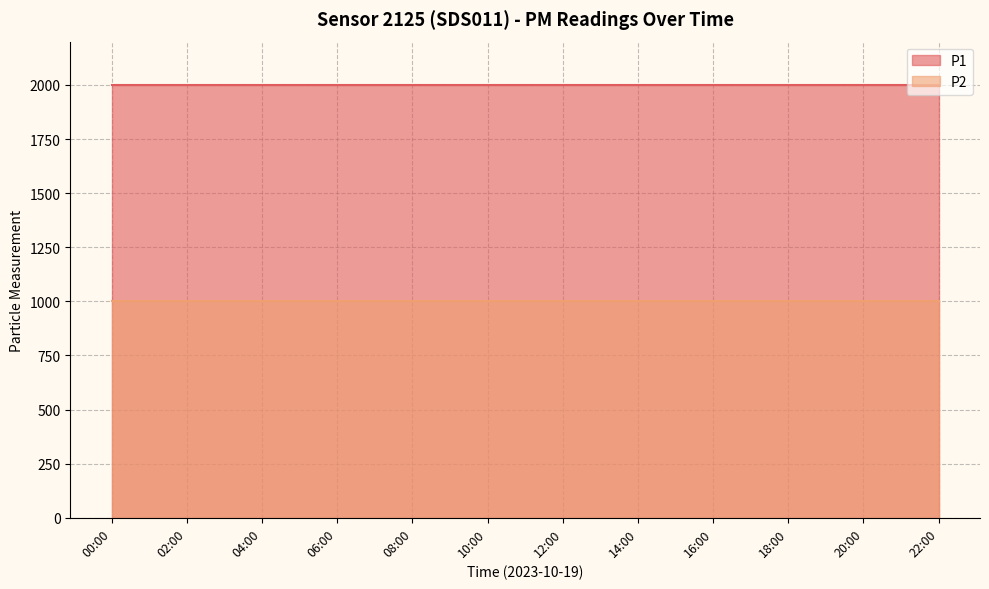

True or false: P2 and P1 cross at least once.

False